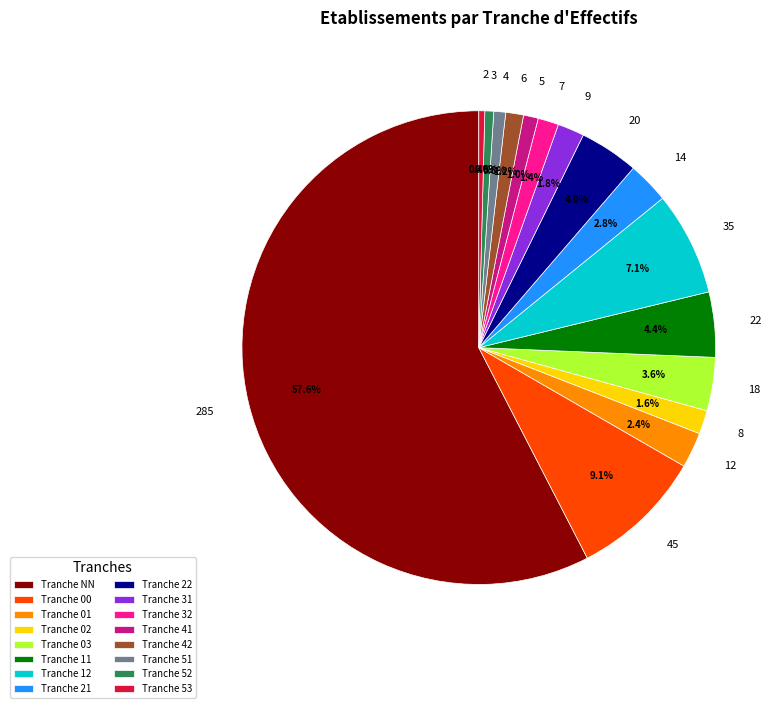

Does 285 represent more than half of the total?

Yes